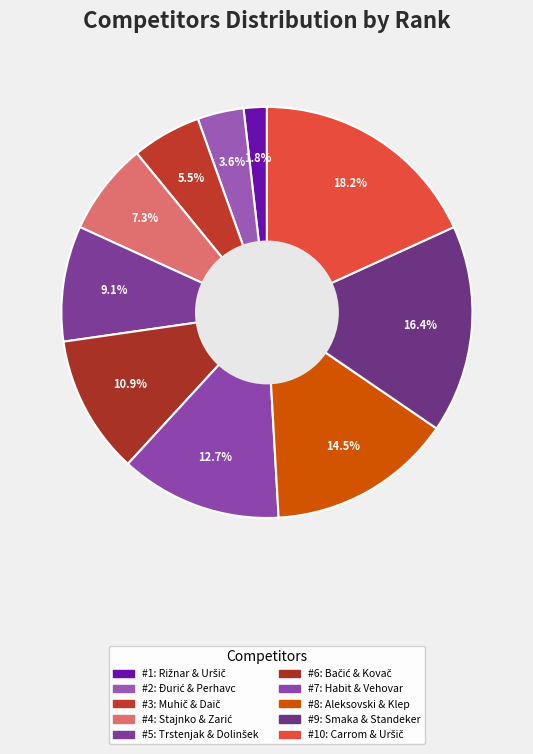

How many slices are in this pie chart?

10